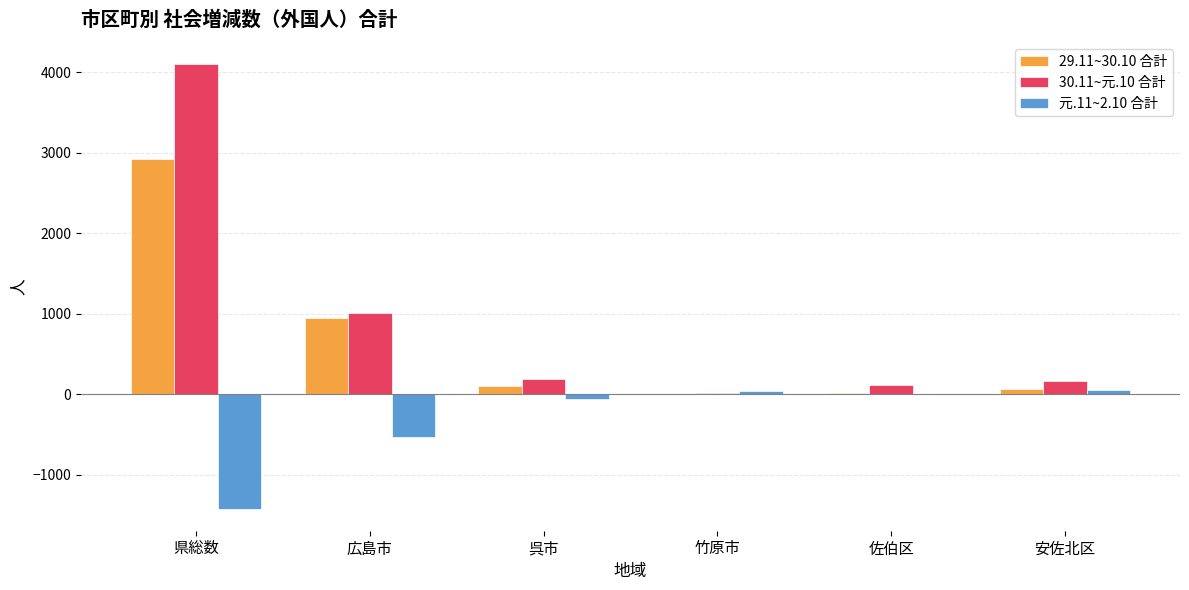

Count the number of categories in the chart.

6